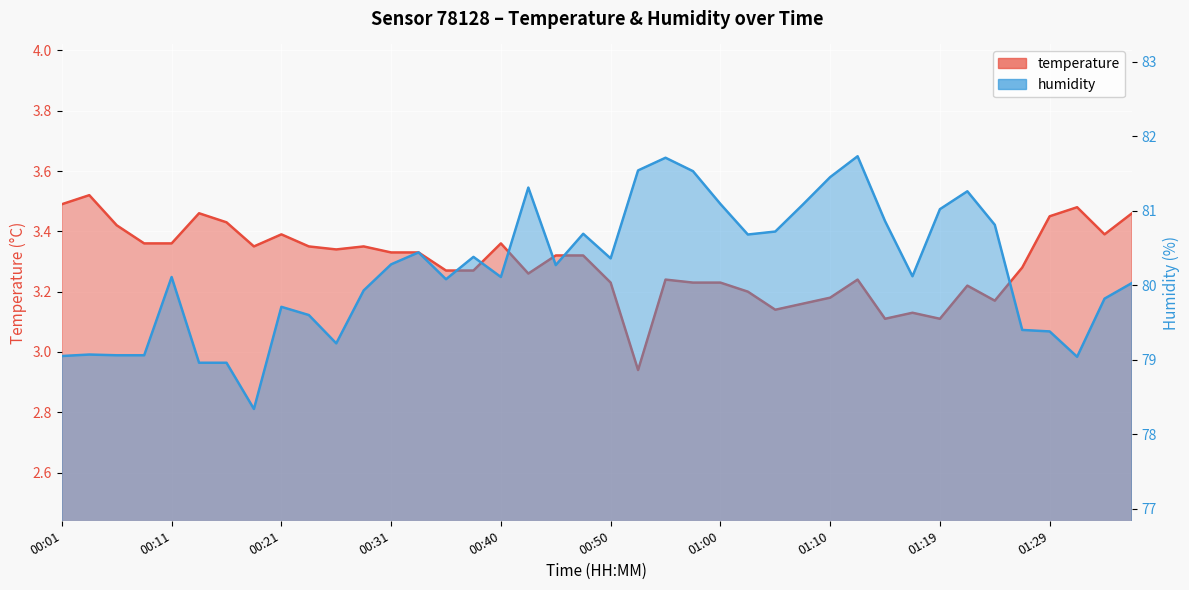

The temperature series shows 3.3 at 01:27. True or false?

True